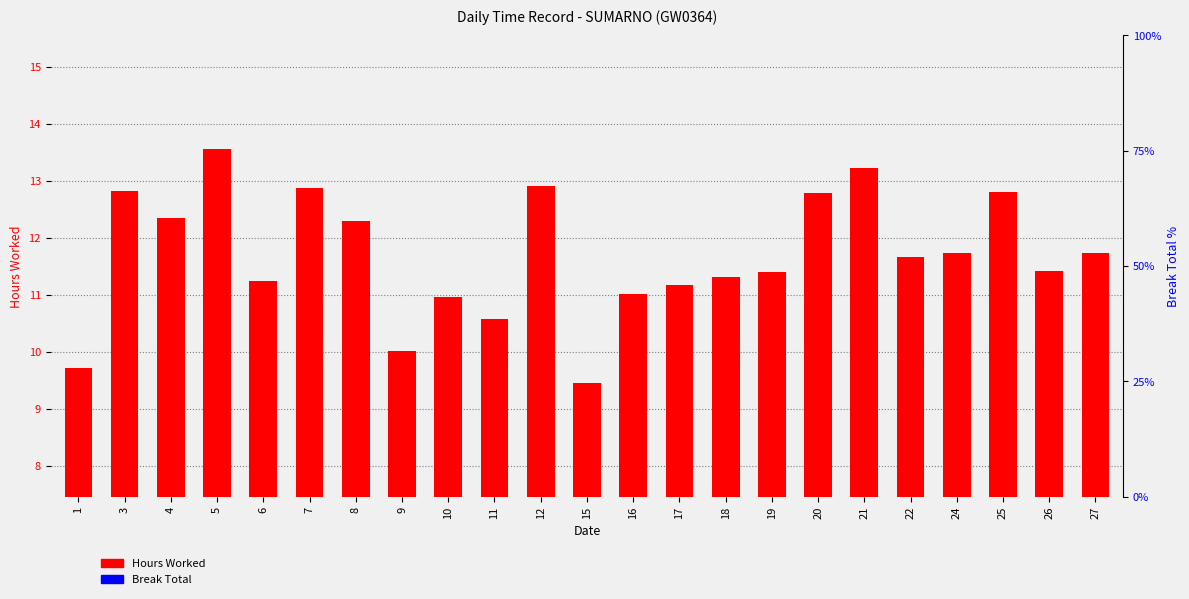

Rank the series by their maximum value, from highest to lowest.

Hours Worked, Break Total